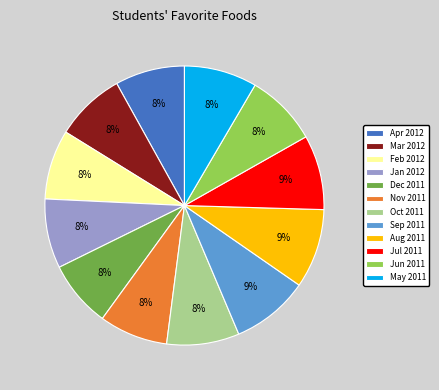

Is there a majority slice in this chart?

No